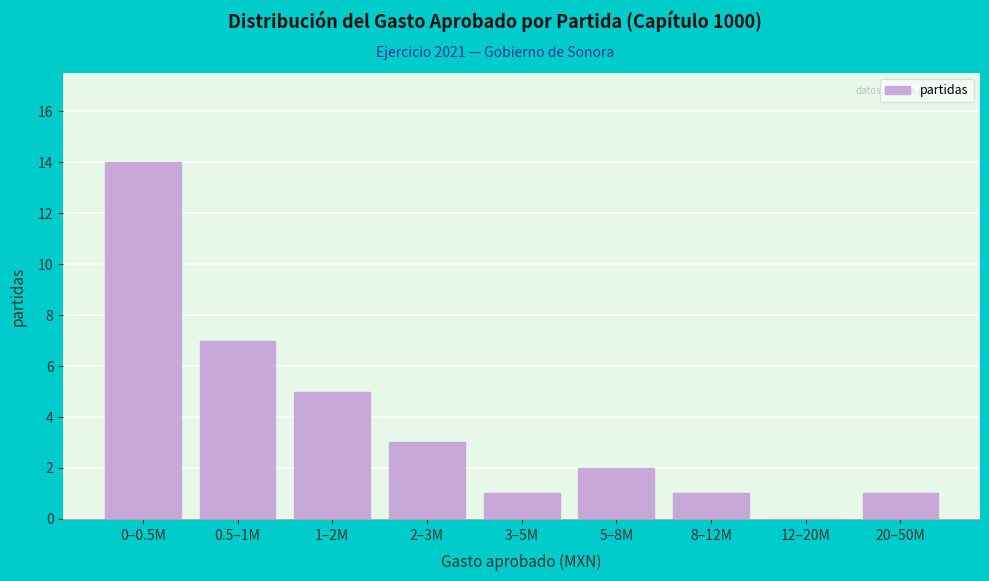

The chart shows a value of 1 at 3–5M. True or false?

True